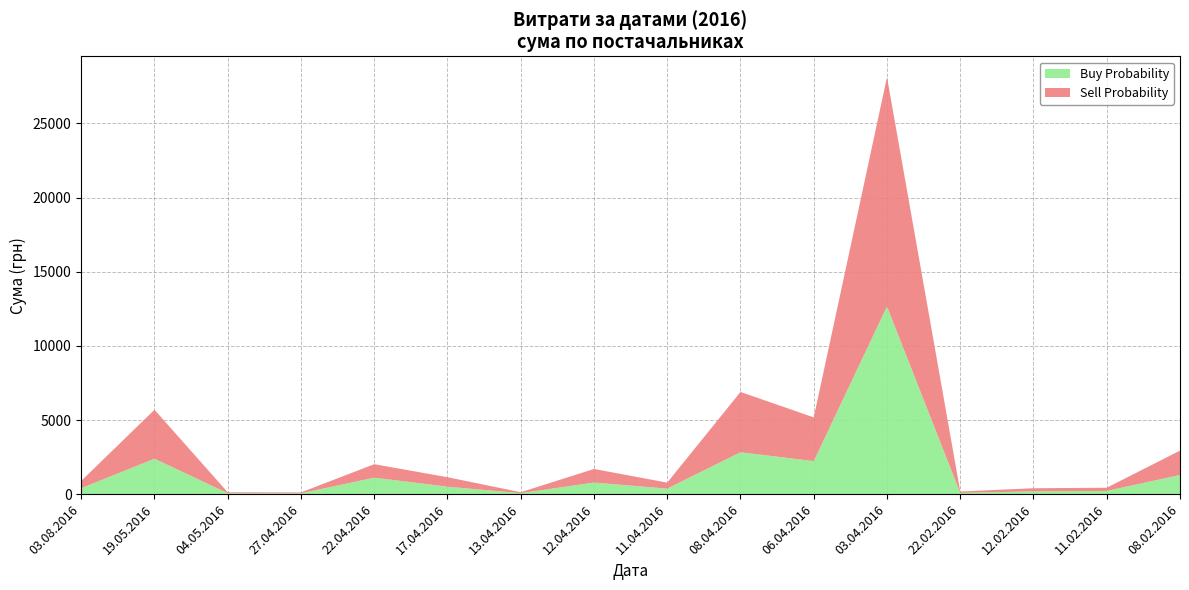

Is it true that Buy Probability equals 2826.7 at 08.04.2016?

True